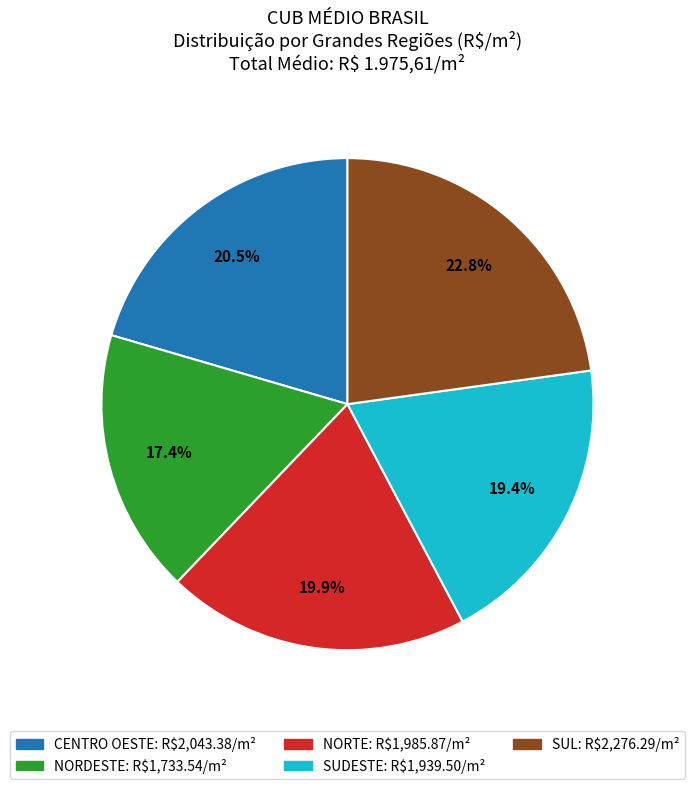

Which slice is the largest?

SUL